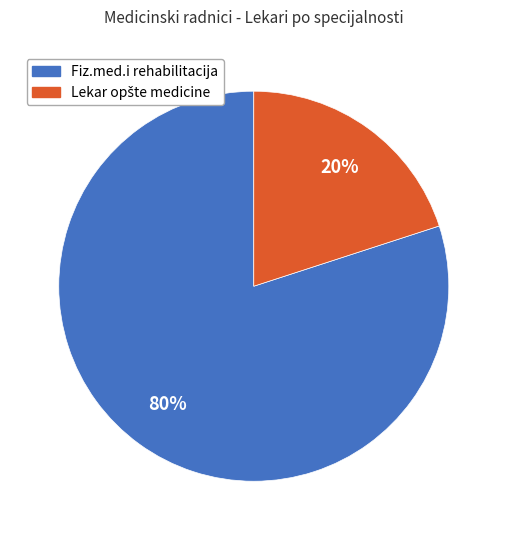

To the nearest percent, what is the average slice percentage?

50%